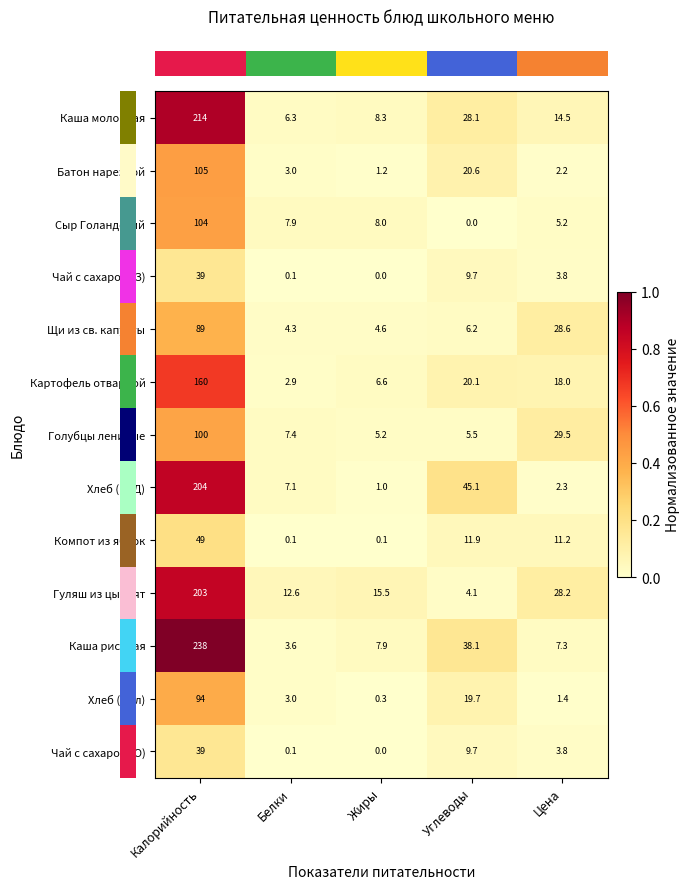

How many data points does each series have?

5